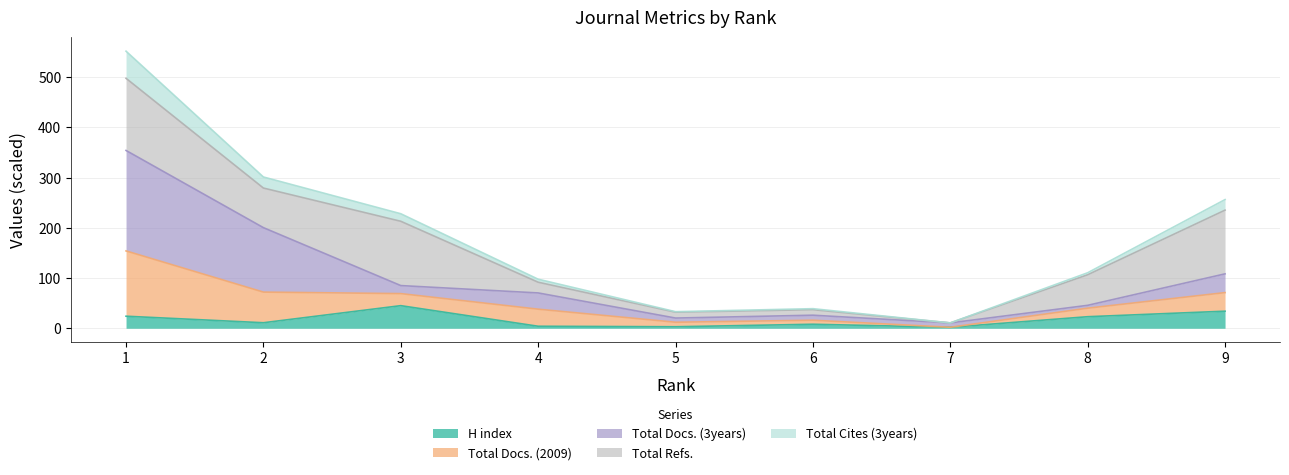

What is the highest value of the H index series?

45.0